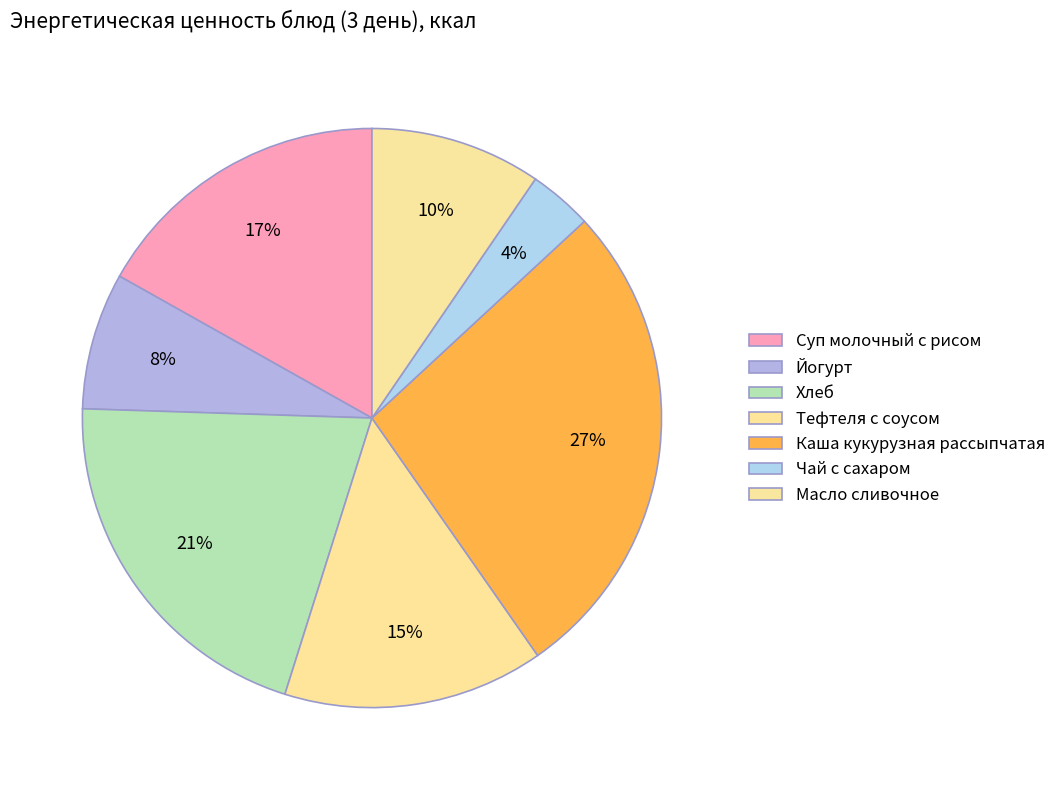

How many slices are in this pie chart?

7